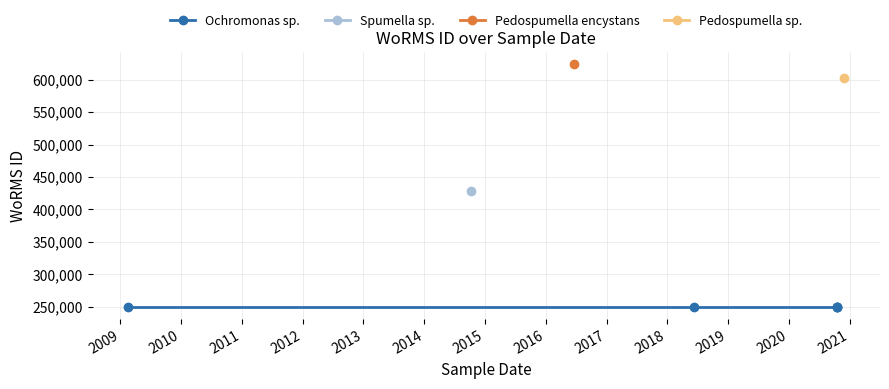

What is the difference between the values at 2016-06-20 and 2020-11-30?

21012